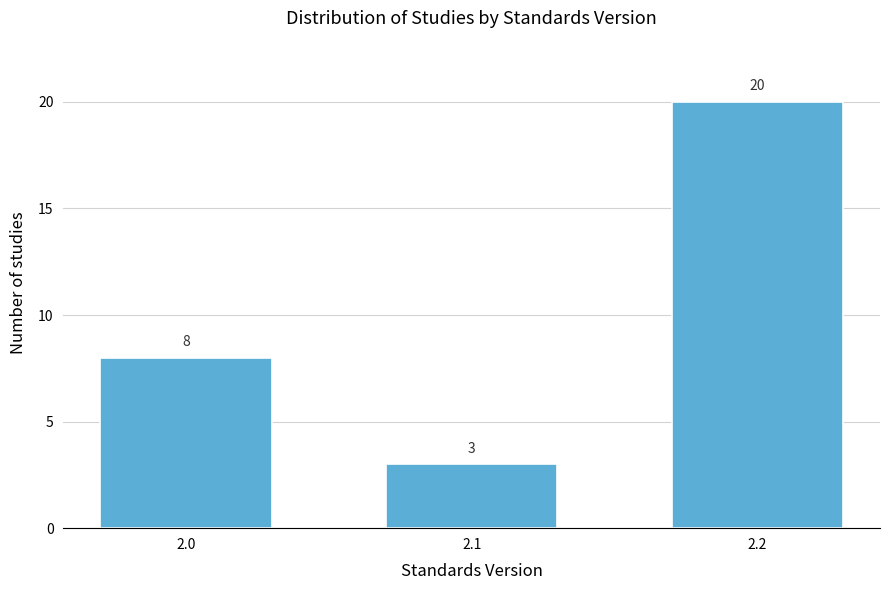

Reading right to left, list all the values displayed in this chart.

20	3	8